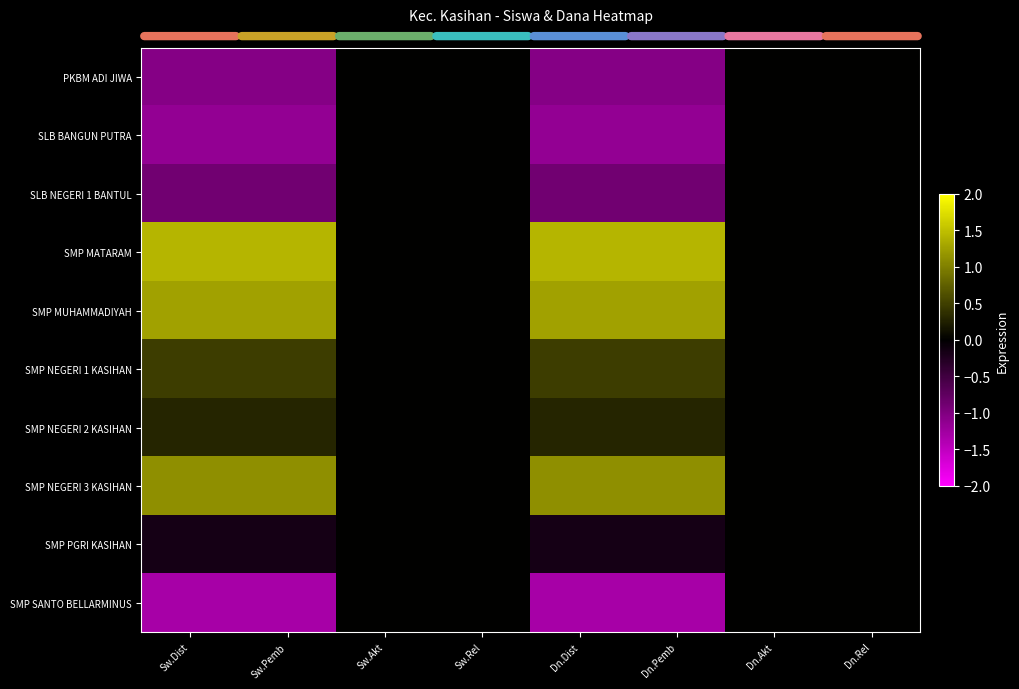

Reading left to right, extract all data points from this chart.

PKBM ADI JIWA: Sw.Dist=-1.0	Sw.Pemb=-1.0	Sw.Akt=0.0	Sw.Rel=0.0	Dn.Dist=-1.0	Dn.Pemb=-1.0	Dn.Akt=0.0	Dn.Rel=0.0
SLB BANGUN PUTRA: Sw.Dist=-1.1	Sw.Pemb=-1.1	Sw.Akt=0.0	Sw.Rel=0.0	Dn.Dist=-1.1	Dn.Pemb=-1.1	Dn.Akt=0.0	Dn.Rel=0.0
SLB NEGERI 1 BANTUL: Sw.Dist=-0.9	Sw.Pemb=-0.9	Sw.Akt=0.0	Sw.Rel=0.0	Dn.Dist=-0.9	Dn.Pemb=-0.9	Dn.Akt=0.0	Dn.Rel=0.0
SMP MATARAM: Sw.Dist=1.4	Sw.Pemb=1.4	Sw.Akt=0.0	Sw.Rel=0.0	Dn.Dist=1.4	Dn.Pemb=1.4	Dn.Akt=0.0	Dn.Rel=0.0
SMP MUHAMMADIYAH: Sw.Dist=1.3	Sw.Pemb=1.3	Sw.Akt=0.0	Sw.Rel=0.0	Dn.Dist=1.3	Dn.Pemb=1.3	Dn.Akt=0.0	Dn.Rel=0.0
SMP NEGERI 1 KASIHAN: Sw.Dist=0.5	Sw.Pemb=0.5	Sw.Akt=0.0	Sw.Rel=0.0	Dn.Dist=0.5	Dn.Pemb=0.5	Dn.Akt=0.0	Dn.Rel=0.0
SMP NEGERI 2 KASIHAN: Sw.Dist=0.3	Sw.Pemb=0.3	Sw.Akt=0.0	Sw.Rel=0.0	Dn.Dist=0.3	Dn.Pemb=0.3	Dn.Akt=0.0	Dn.Rel=0.0
SMP NEGERI 3 KASIHAN: Sw.Dist=1.1	Sw.Pemb=1.1	Sw.Akt=0.0	Sw.Rel=0.0	Dn.Dist=1.1	Dn.Pemb=1.1	Dn.Akt=0.0	Dn.Rel=0.0
SMP PGRI KASIHAN: Sw.Dist=-0.2	Sw.Pemb=-0.2	Sw.Akt=0.0	Sw.Rel=0.0	Dn.Dist=-0.2	Dn.Pemb=-0.2	Dn.Akt=0.0	Dn.Rel=0.0
SMP SANTO BELLARMINUS: Sw.Dist=-1.3	Sw.Pemb=-1.3	Sw.Akt=0.0	Sw.Rel=0.0	Dn.Dist=-1.3	Dn.Pemb=-1.3	Dn.Akt=0.0	Dn.Rel=0.0